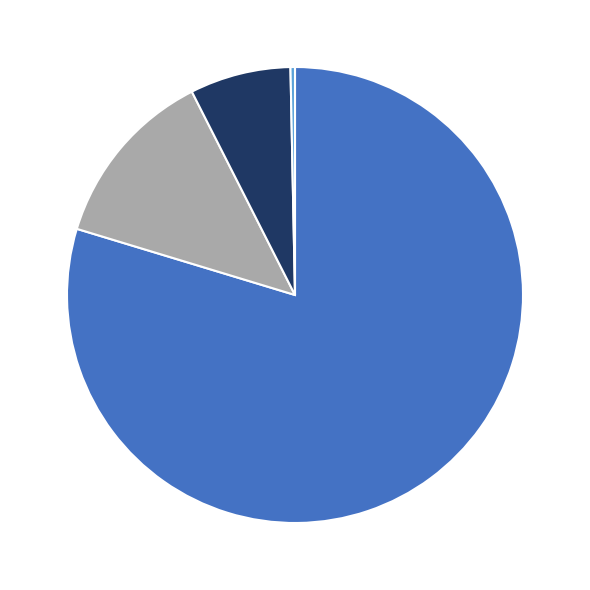

Is there a majority slice in this chart?

Yes